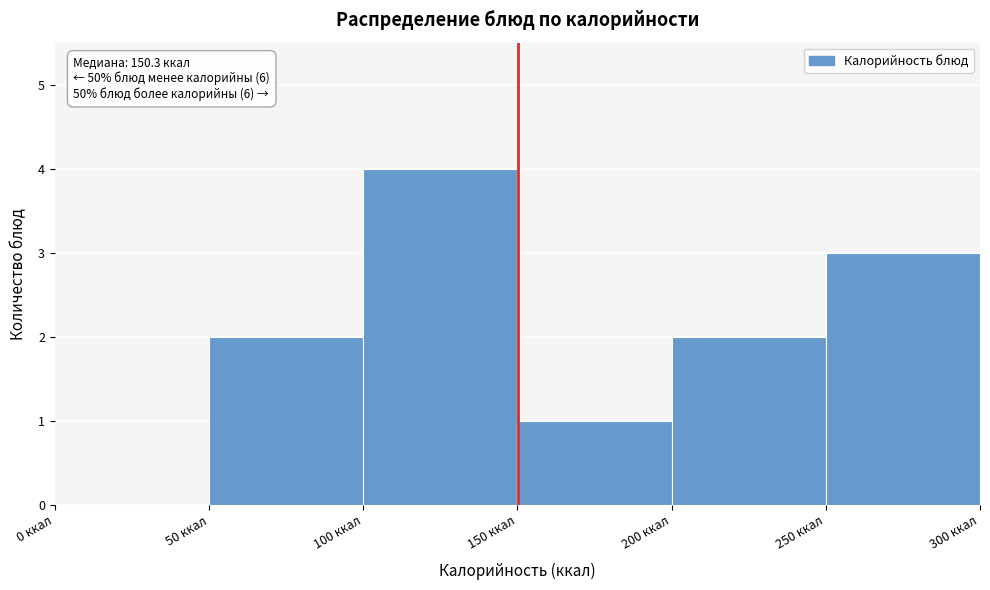

Which range on the x-axis has the tallest bar?

100 to 150